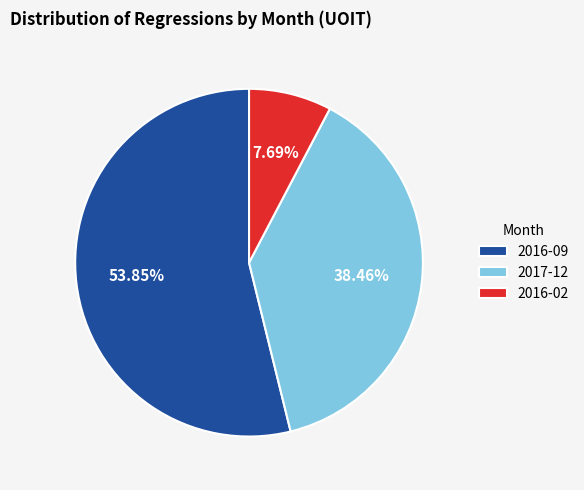

To the nearest percent, what is the combined percentage of 2017-12 and 2016-09?

92%